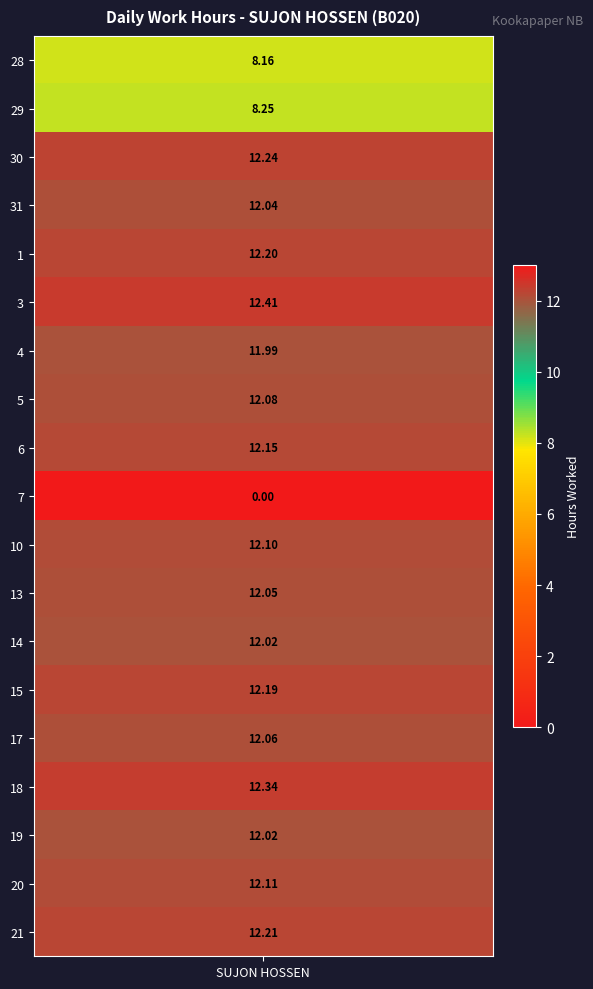

What is the difference between the second highest and minimum values?

12.3